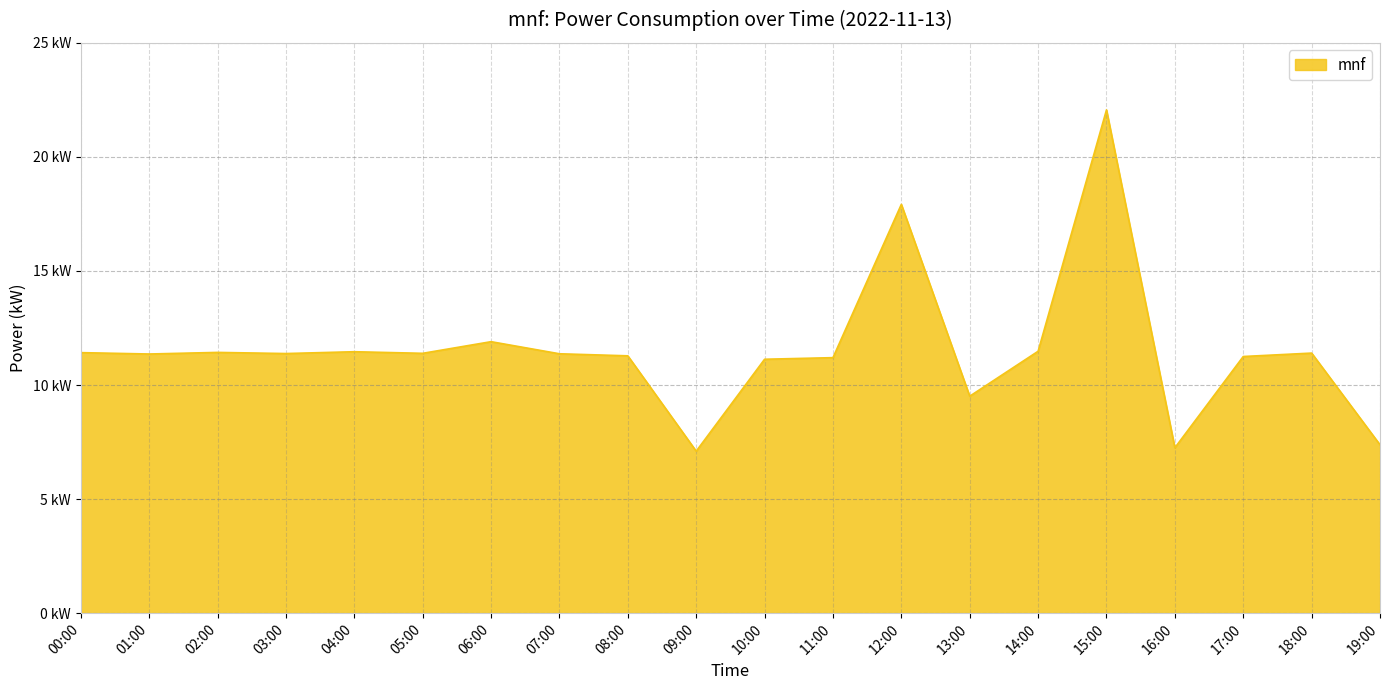

Is it true that the value at 04:00 is 18.1?

False